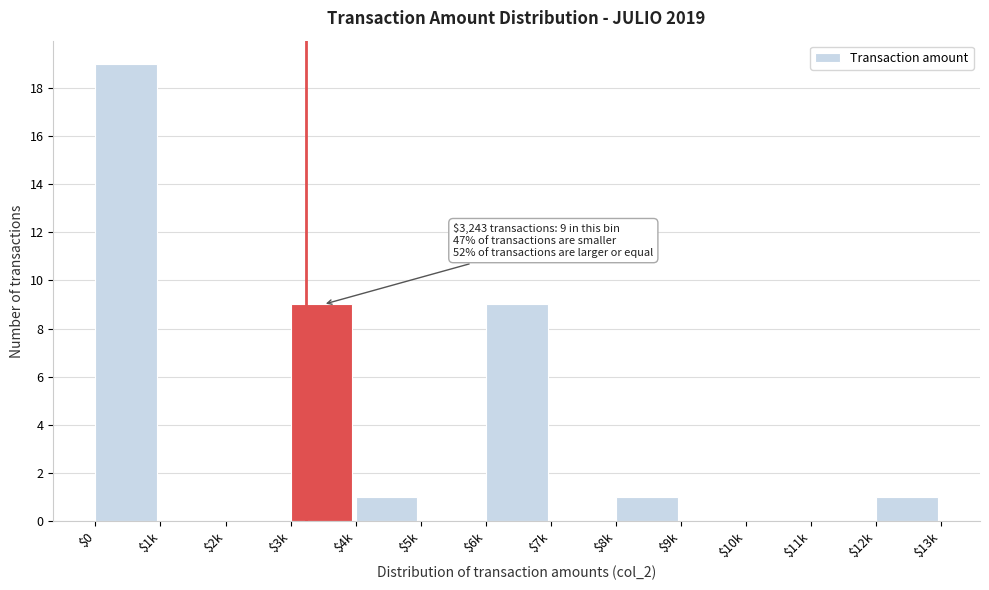

What is the sum of all values?

40